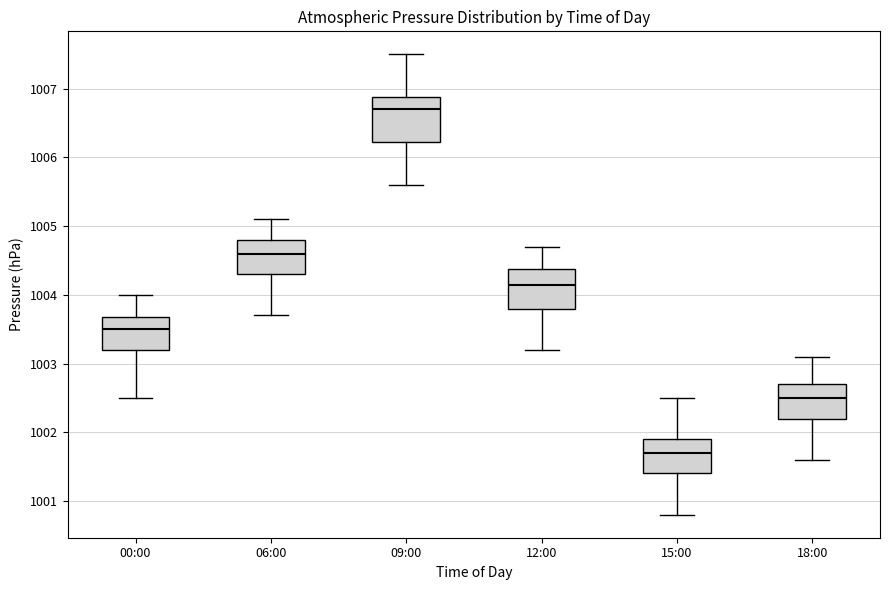

Reading left to right, transcribe this box plot: for each box, give where its median line is, the range the box spans, and where its two whiskers end, as read against the y-axis. The values are not printed on the chart, so give them approximately, as read against the axis.

00:00: median 1003.5, box 1003.2 to 1003.7, whiskers 1002.5 to 1004.0
06:00: median 1004.6, box 1004.3 to 1004.8, whiskers 1003.7 to 1005.1
09:00: median 1006.7, box 1006.2 to 1006.9, whiskers 1005.6 to 1007.5
12:00: median 1004.2, box 1003.8 to 1004.4, whiskers 1003.2 to 1004.7
15:00: median 1001.7, box 1001.4 to 1001.9, whiskers 1000.8 to 1002.5
18:00: median 1002.5, box 1002.2 to 1002.7, whiskers 1001.6 to 1003.1